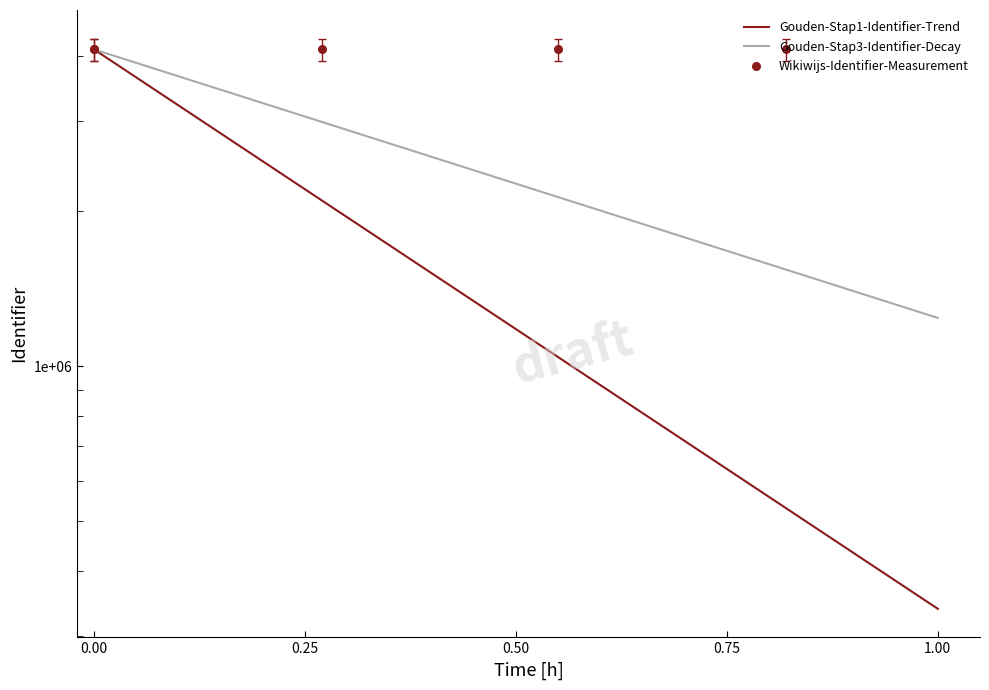

What is the ratio of the value at 2018-02-20 13:44:24 to the value at 2018-02-20 13:31:56?

1.0